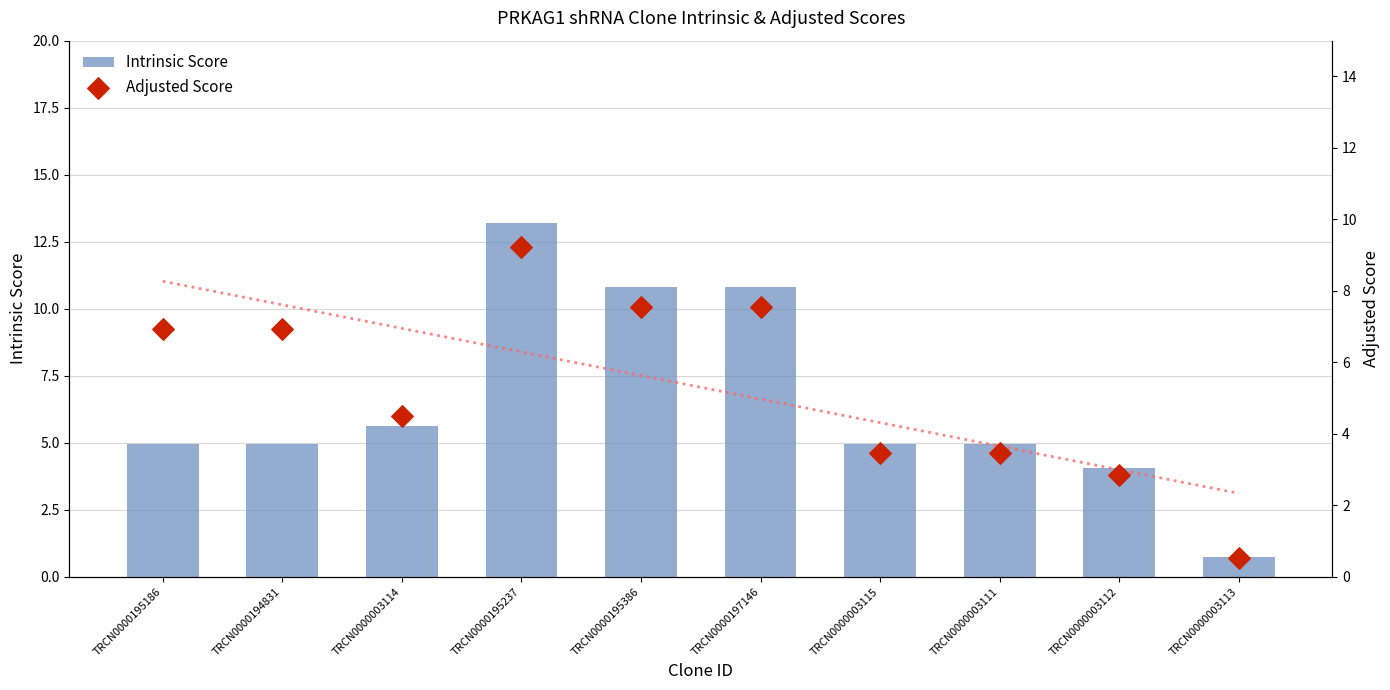

Which series reaches the minimum Y coordinate?

Adjusted Score